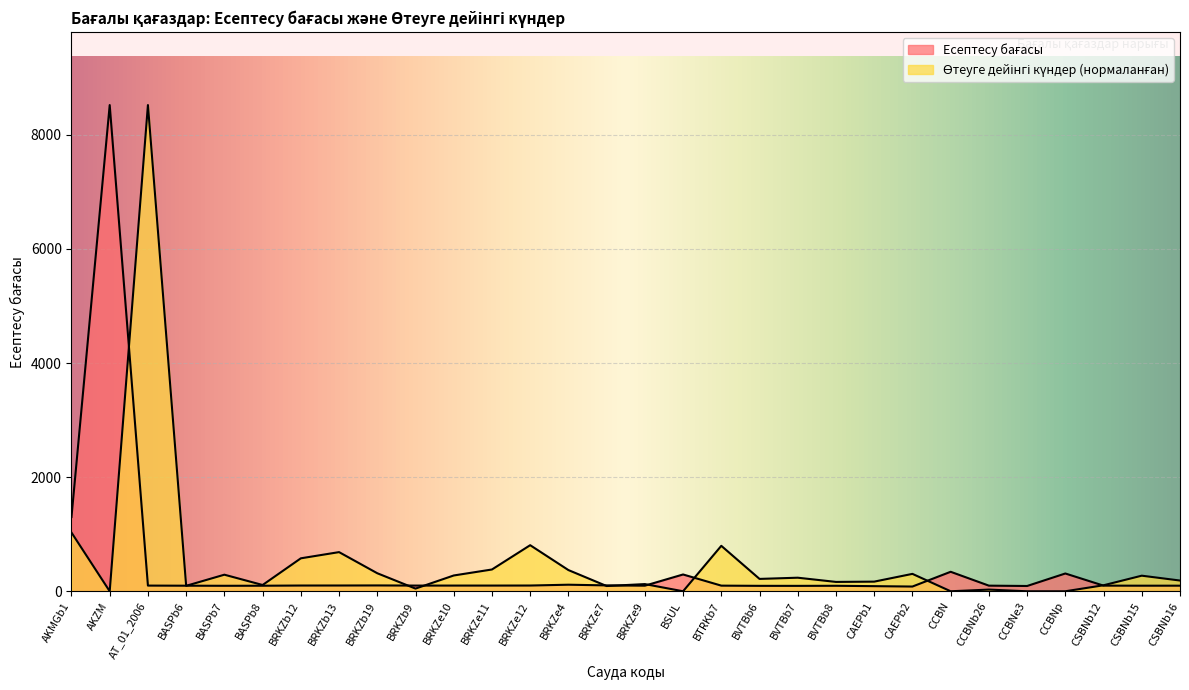

What is the value of the Өтеуге дейінгі күндер point at the 5th from the left?

290.5